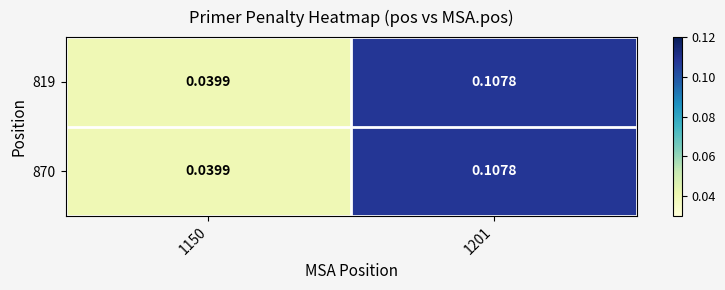

Is the value of 819 at 1201 greater than the value of 870 at 1150?

Yes